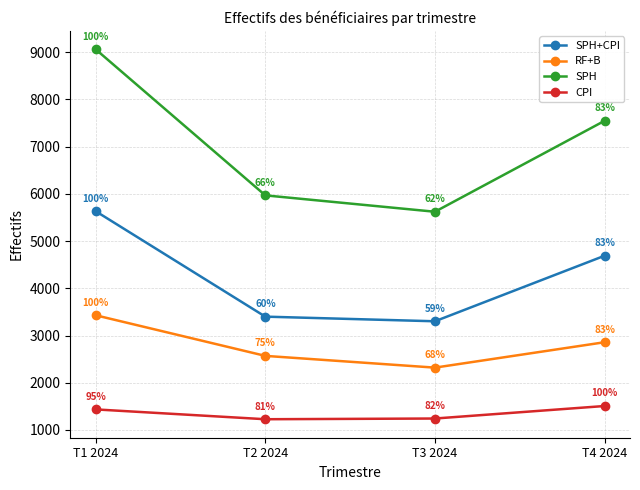

Reading left to right, transcribe all the data shown in this chart.

SPH+CPI: T1 2024=5633	T2 2024=3400	T3 2024=3302	T4 2024=4690
RF+B: T1 2024=3429	T2 2024=2569	T3 2024=2320	T4 2024=2858
SPH: T1 2024=9062	T2 2024=5969	T3 2024=5622	T4 2024=7548
CPI: T1 2024=1435	T2 2024=1227	T3 2024=1242	T4 2024=1507